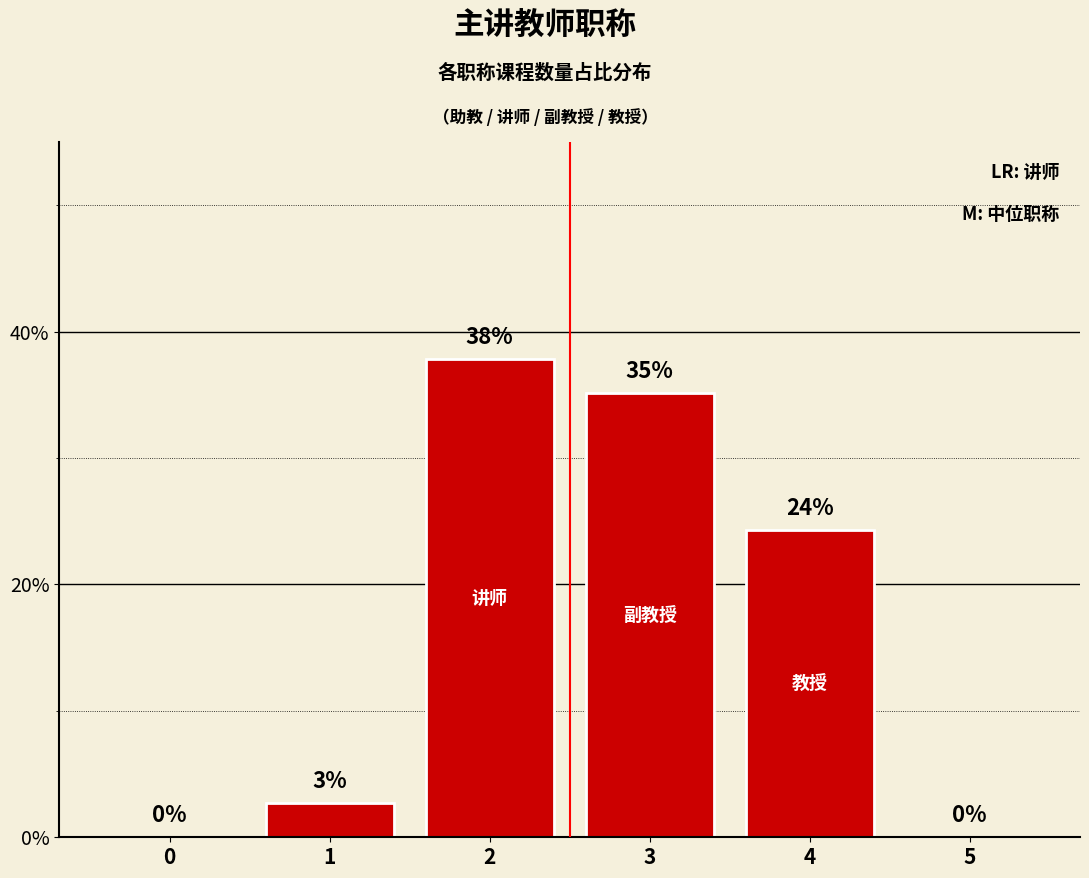

Are the bars horizontal?

No